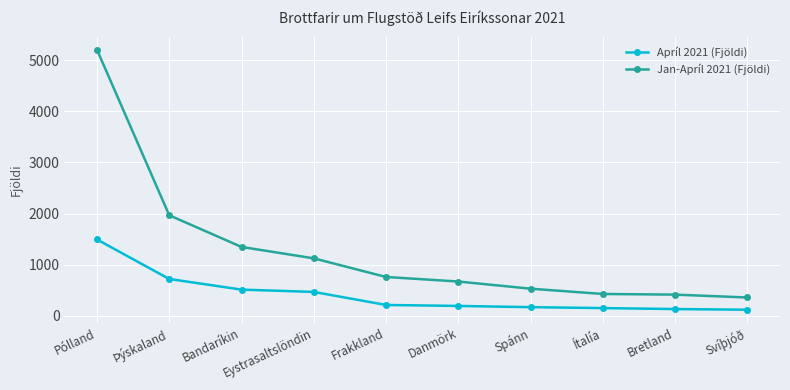

What is the spread (max minus min) of values at Þýskaland?

1245